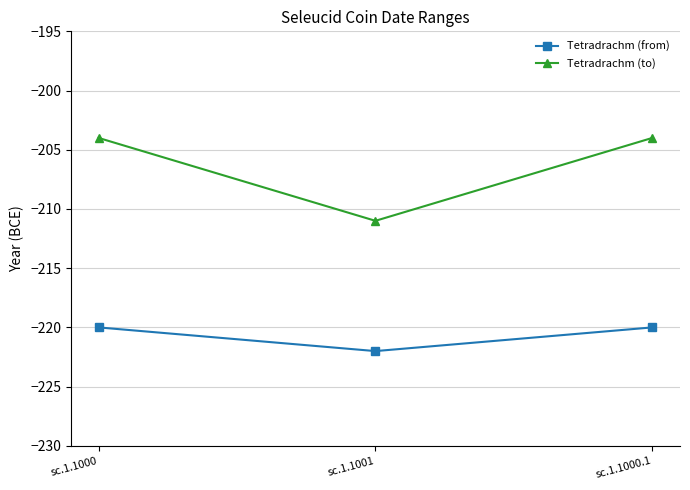

Read the Tetradrachm (from) value at sc.1.1000.

-220